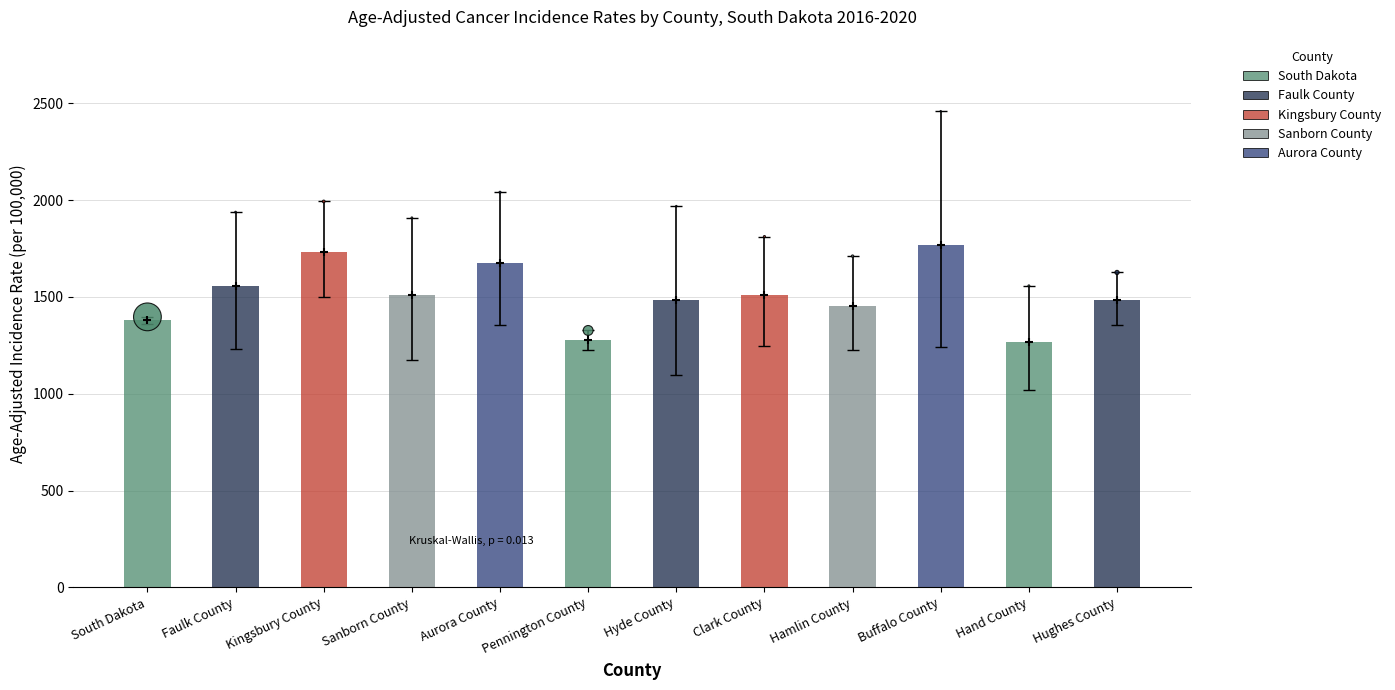

Is the value of Avg Annual Count (size) at Hughes County greater than the value of Age-Adjusted Rate at Sanborn County?

Yes